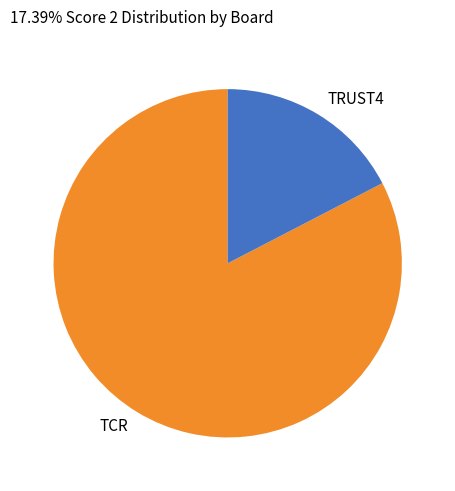

Does TRUST4 account for over 50% of the chart?

No